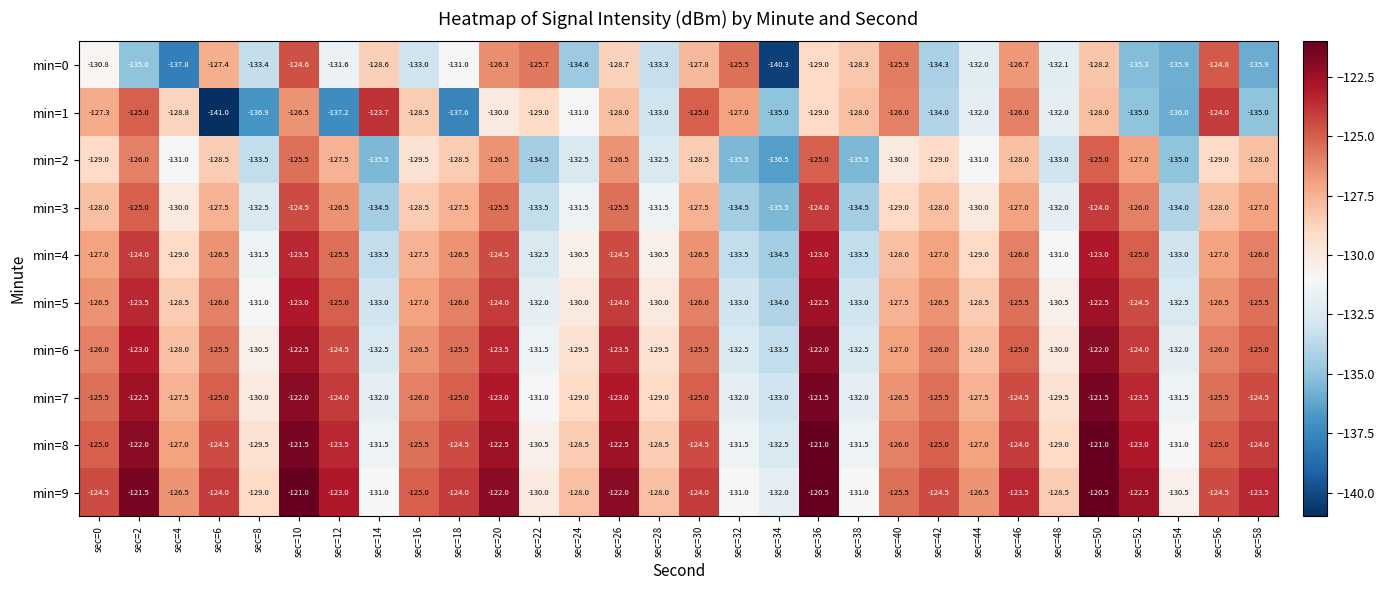

What value does the min=2 series have at sec=2?

-126.0